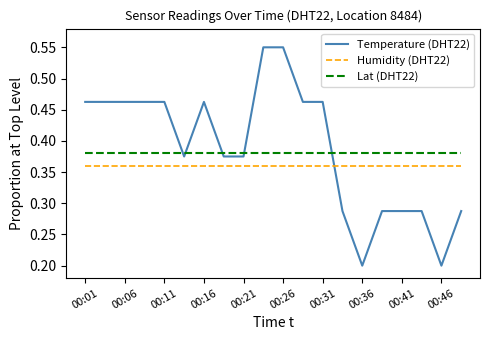

True or false: Lat (DHT22) and Humidity (DHT22) intersect in this chart.

False